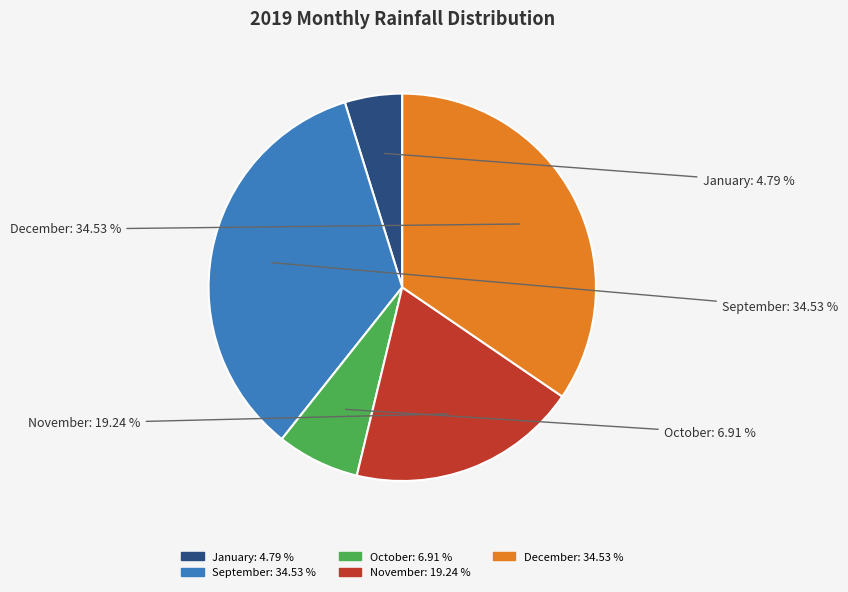

Between October and September, which is larger?

September